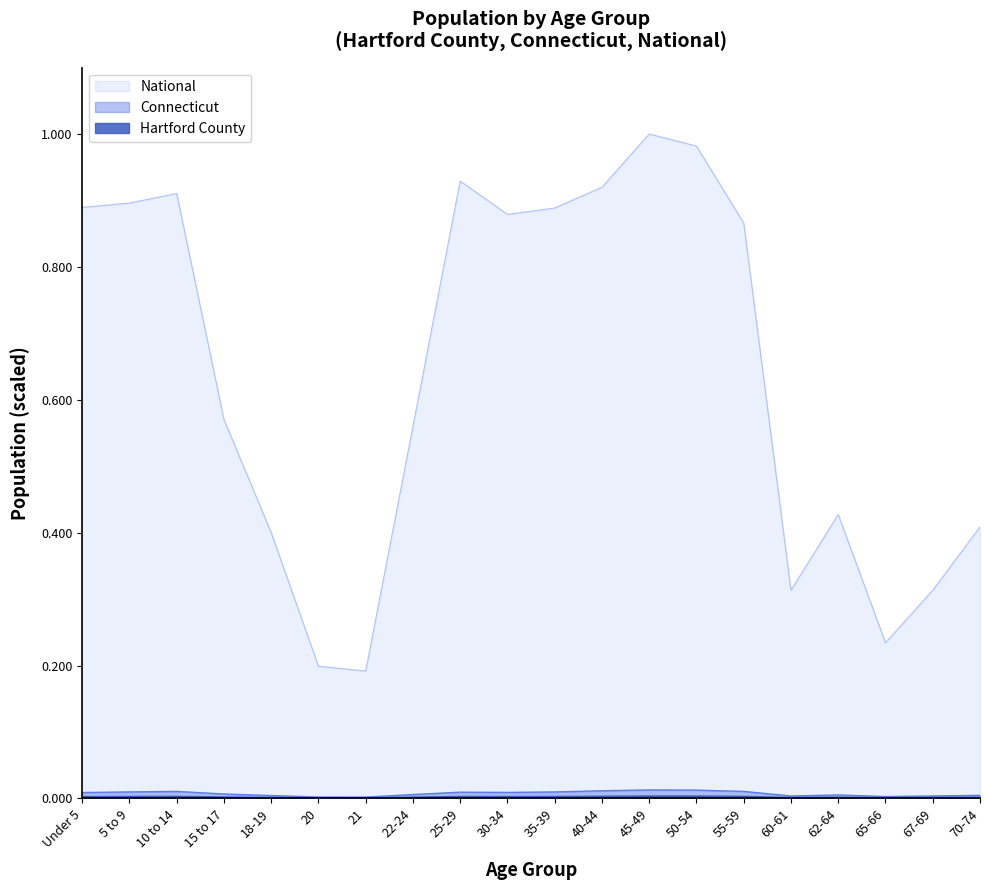

At 15 to 17, list the series in order from largest to smallest.

National, Connecticut, Hartford County